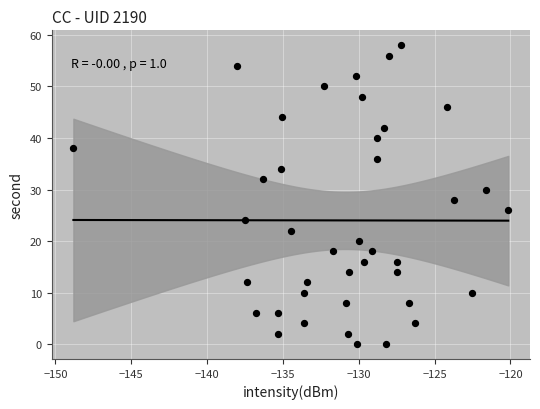

What is the range of Y values (max minus min)?

58